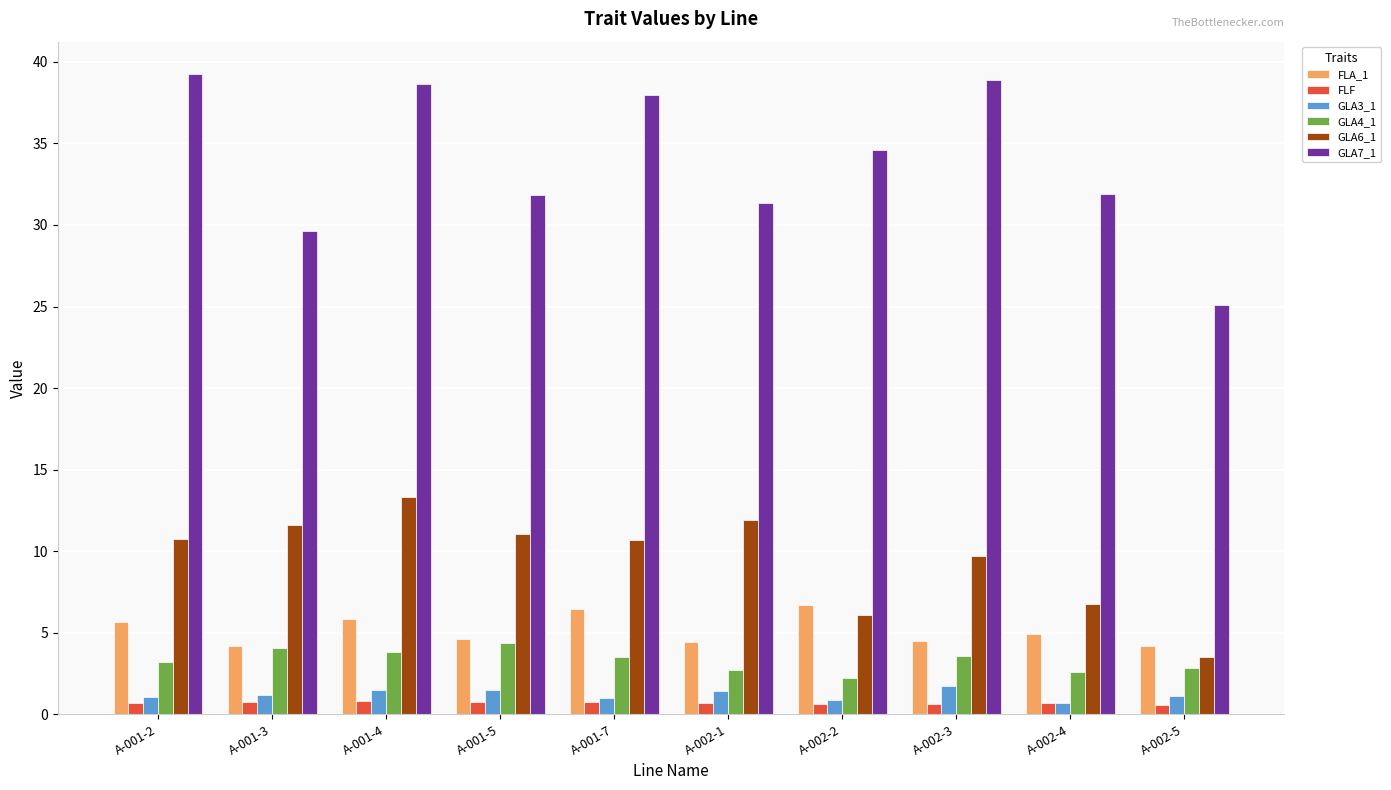

What is the sum of the FLF values at A-002-5 and A-002-1?

1.3